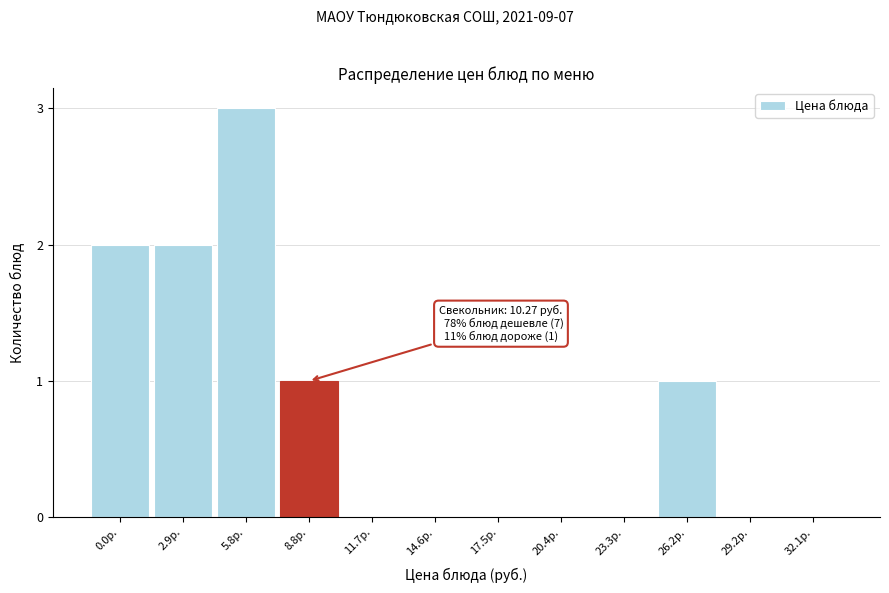

Reading right to left, what are all the values shown in this chart?

32.1р.=0	29.2р.=0	26.2р.=1	23.3р.=0	20.4р.=0	17.5р.=0	14.6р.=0	11.7р.=0	8.8р.=1	5.8р.=3	2.9р.=2	0.0р.=2